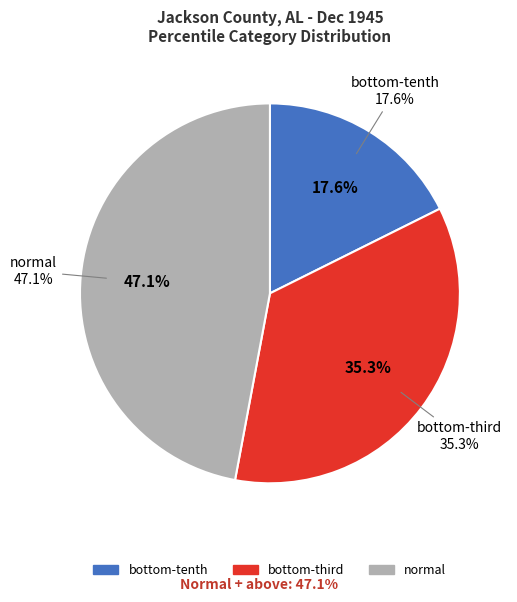

Which category has the biggest portion of the pie?

normal